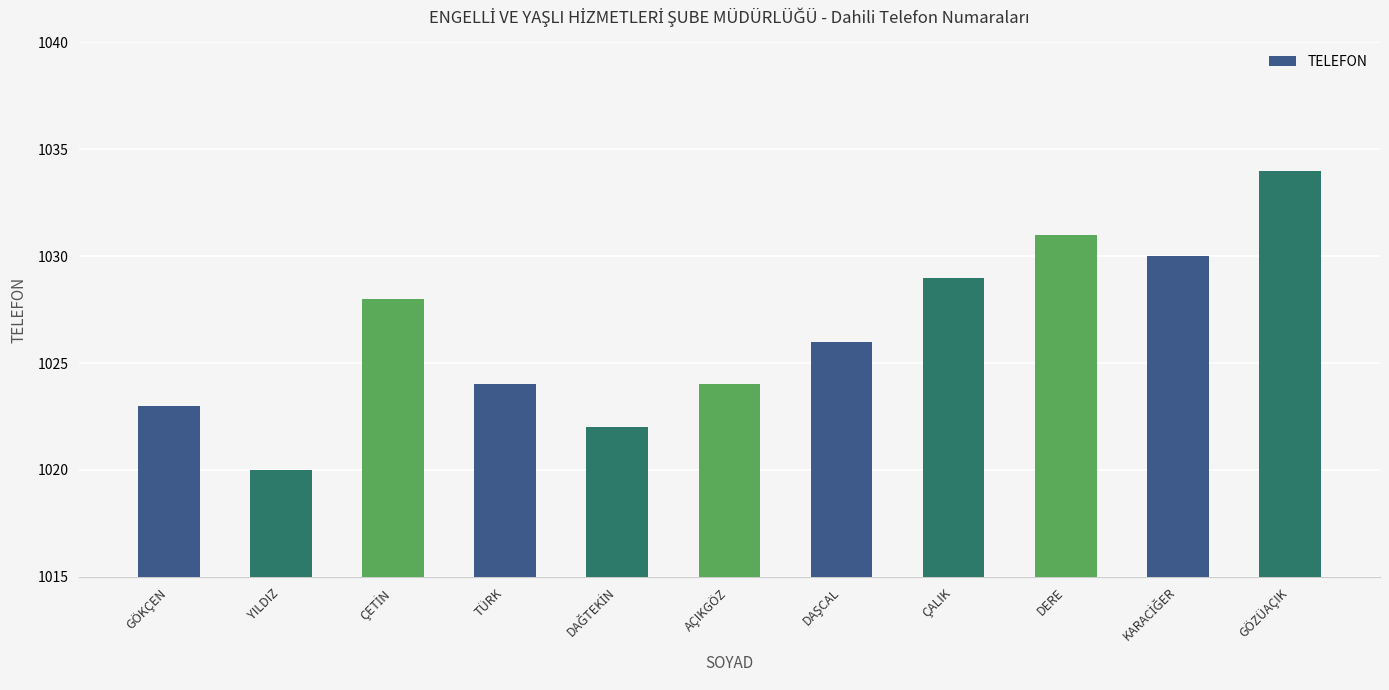

Which label corresponds to the largest value in the chart?

GÖZÜAÇIK